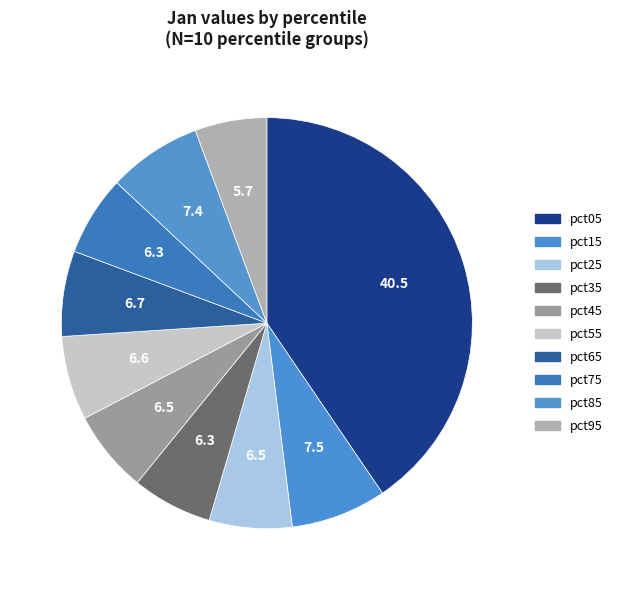

Does any single category account for the majority?

No